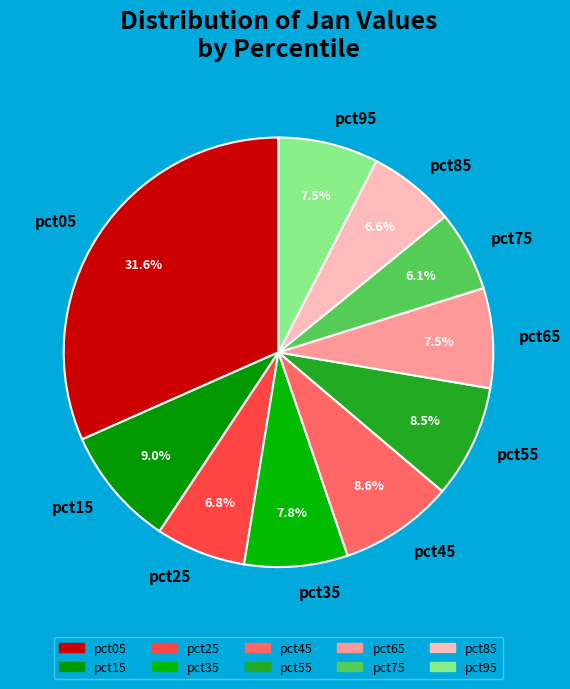

True or false: pct25 accounts for 17% of the total.

False